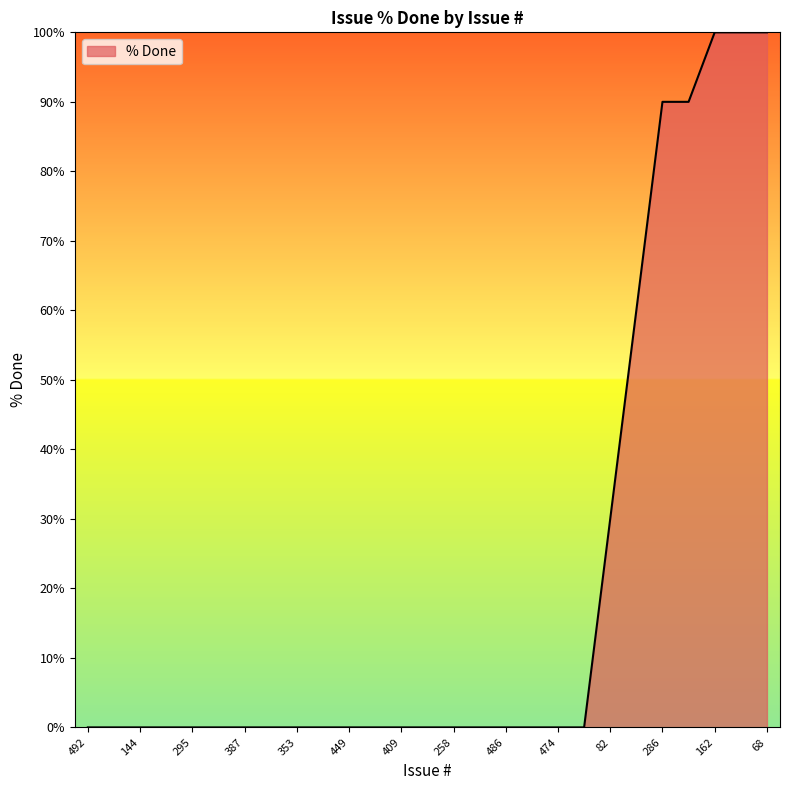

What is the difference between the maximum and minimum values?

100